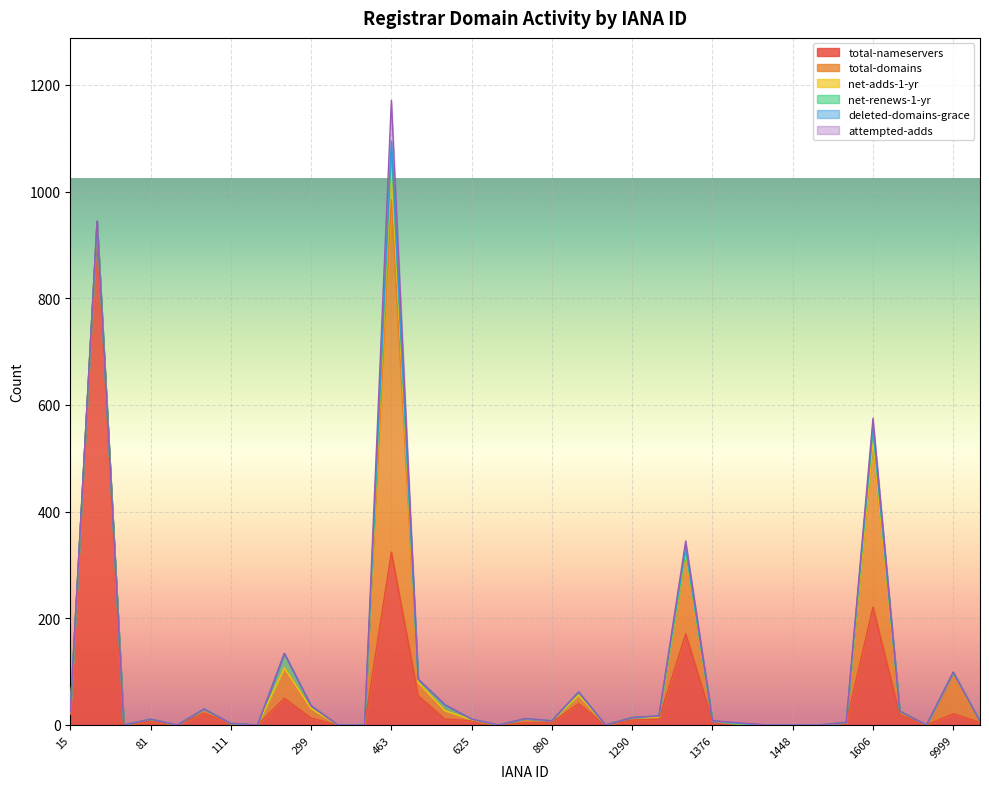

At 15, list the series in order from largest to smallest.

total-nameservers, total-domains, net-adds-1-yr, net-renews-1-yr, deleted-domains-grace, attempted-adds